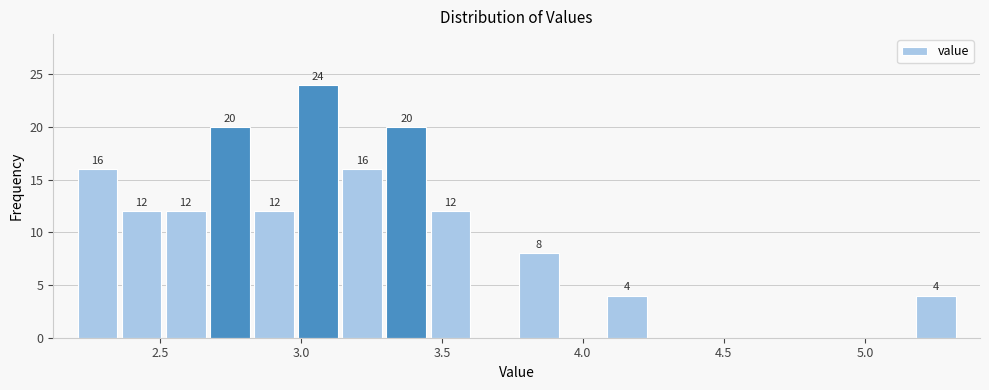

Around what value on the x-axis is the tallest bar? Give the approximate position of its centre, as read against the axis.

3.05